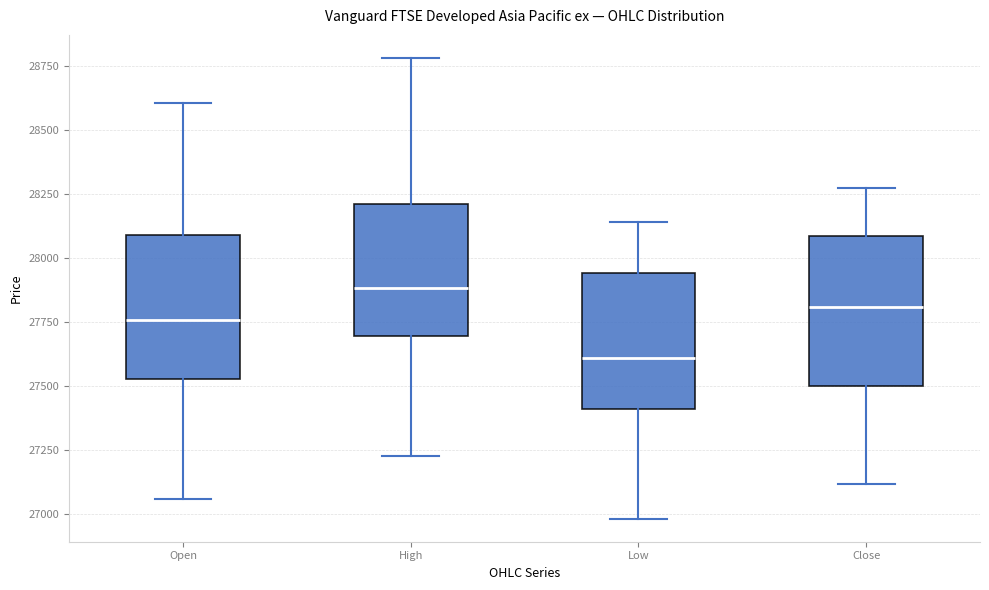

Reading left to right, read every box against the y-axis: the position of its median line, the range the box covers, and the ends of its whiskers. The values are not printed on the chart, so give them approximately, as read against the axis.

Open: median 27750, box 27550 to 28100, whiskers 27050 to 28600
High: median 27900, box 27700 to 28200, whiskers 27250 to 28800
Low: median 27600, box 27400 to 27950, whiskers 27000 to 28150
Close: median 27800, box 27500 to 28100, whiskers 27100 to 28250